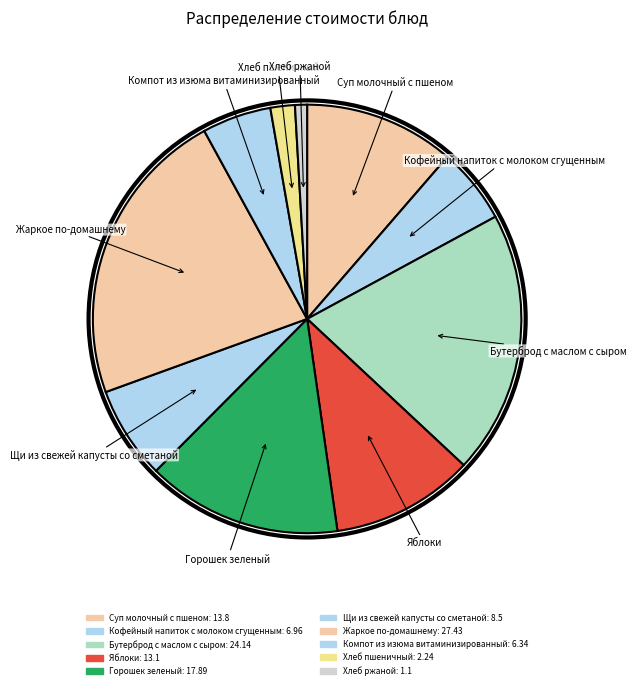

Between Яблоки and Щи из свежей капусты со сметаной, which is larger?

Яблоки